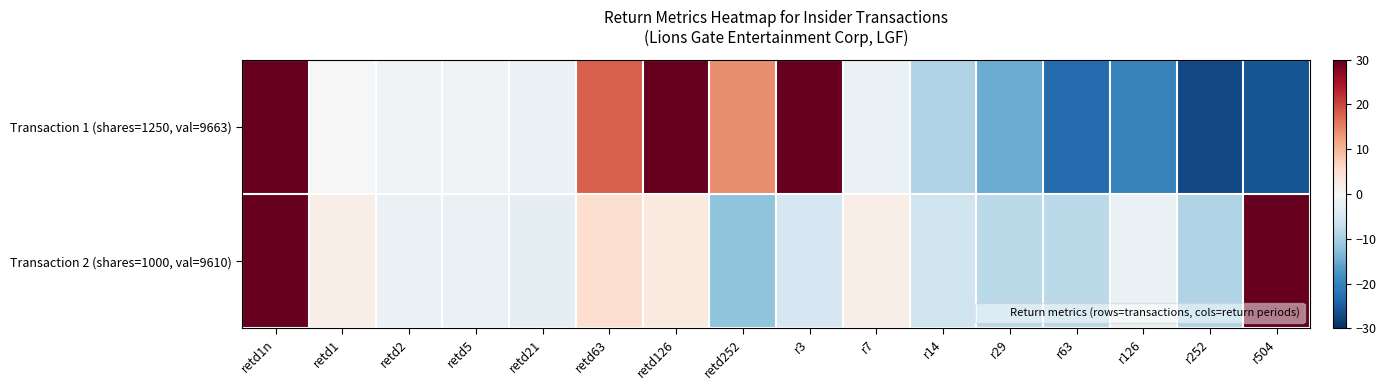

Reading right to left, what are all the values shown in this chart?

Transaction 1 (shares=1250, val=9663): r504=-26	r252=-27	r126=-20	r63=-23	r29=-15	r14=-9	r7=-2	r3=34	retd252=14	retd126=30	retd63=18	retd21=-2	retd5=-1	retd2=-1	retd1=0	retd1n=14013
Transaction 2 (shares=1000, val=9610): r504=31	r252=-9	r126=-2	r63=-8	r29=-8	r14=-6	r7=2	r3=-5	retd252=-12	retd126=3	retd63=5	retd21=-3	retd5=-2	retd2=-2	retd1=2	retd1n=13321